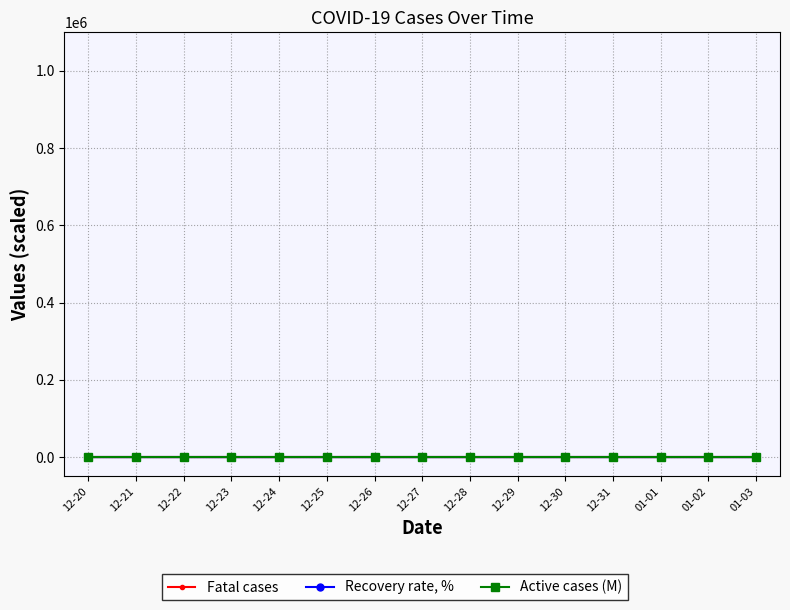

Which series has the largest total across all categories?

Active cases (M)